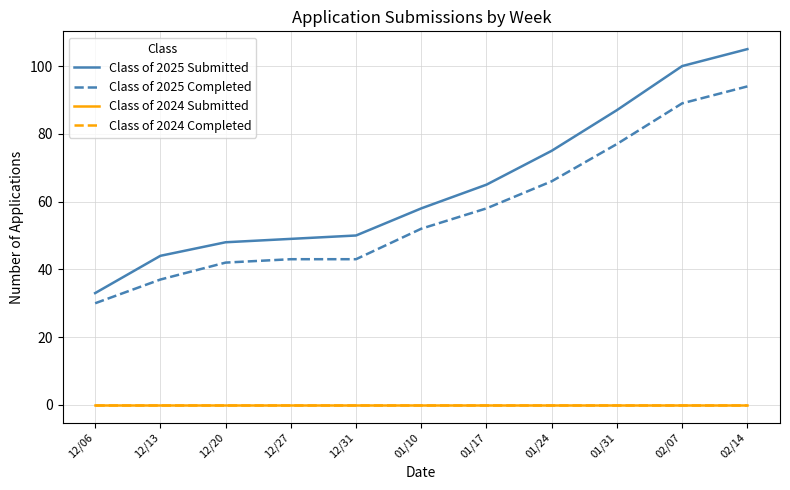

Where is Class of 2024 Submitted nearest to the value 0?

12/06